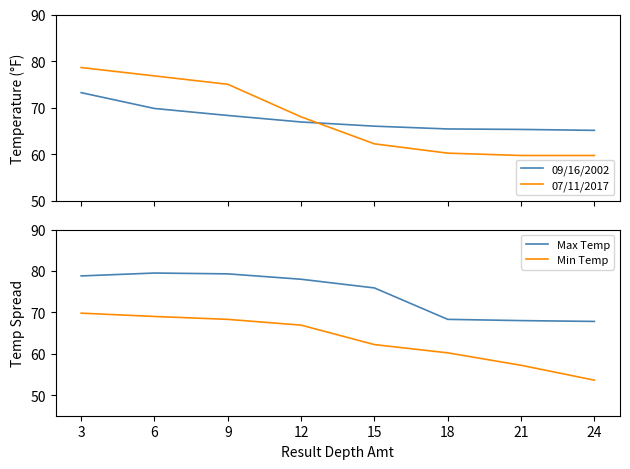

Reading left to right, transcribe all the data shown in this chart.

09/16/2002: 3=73.2	6=69.8	9=68.3	12=66.9	15=66.0	18=65.4	21=65.3	24=65.1
07/11/2017: 3=78.6	6=76.8	9=75.0	12=68.0	15=62.2	18=60.2	21=59.7	24=59.7
Max Temp: 3=78.8	6=79.5	9=79.3	12=78.0	15=75.9	18=68.3	21=68.0	24=67.8
Min Temp: 3=69.8	6=69.0	9=68.3	12=66.9	15=62.2	18=60.2	21=57.2	24=53.6